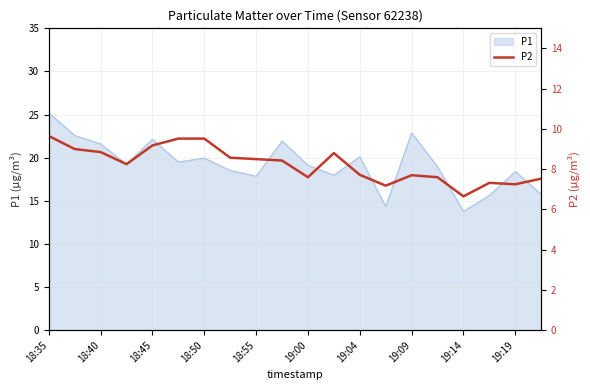

What is the change in value from 18:45 to 19:19?

-1.9